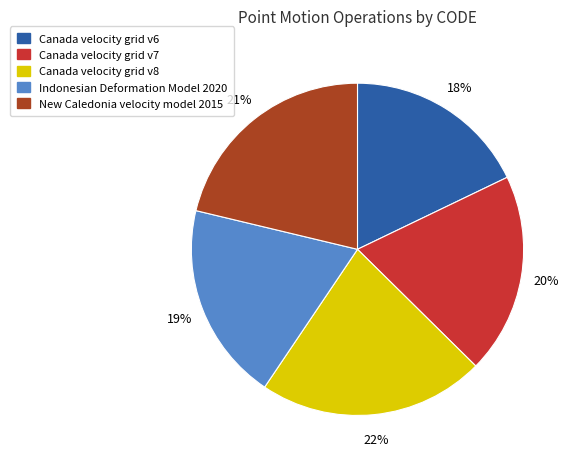

What percentage is the Canada velocity grid v6 slice, to the nearest percent?

18%